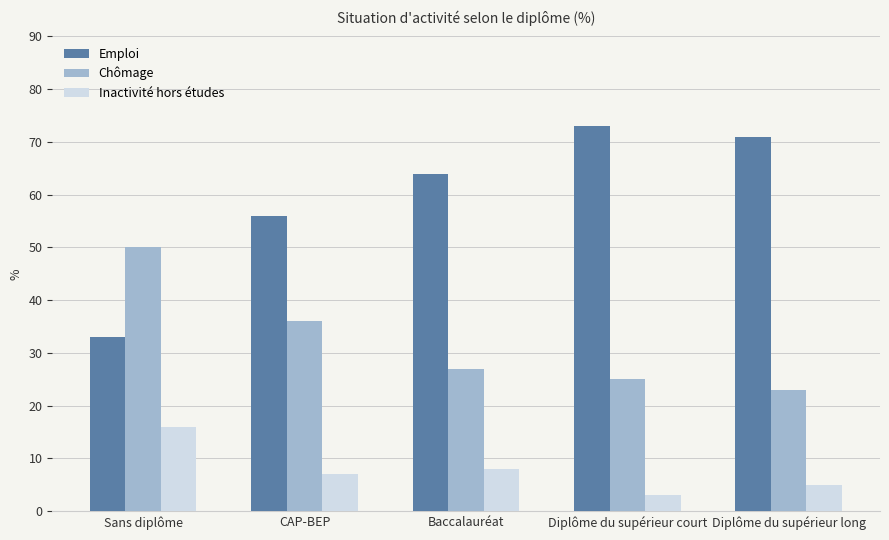

Which series has the largest total across all categories?

Emploi